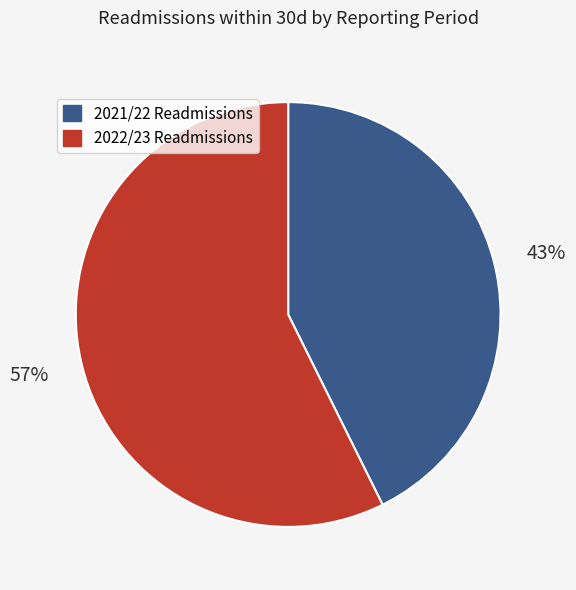

To the nearest percent, what is the average slice percentage?

50%